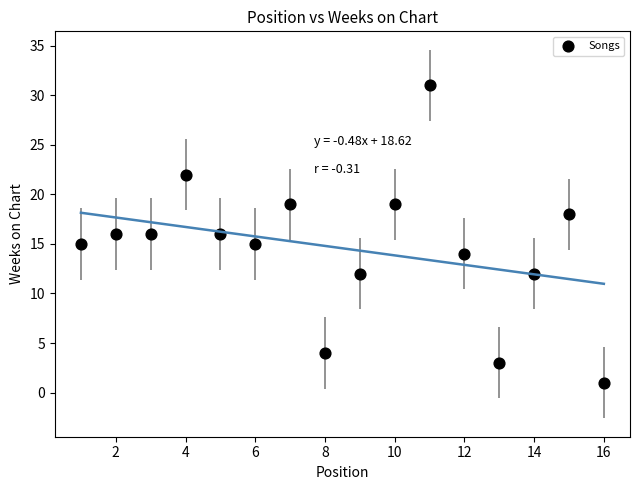

What is the range of X values (max minus min)?

15